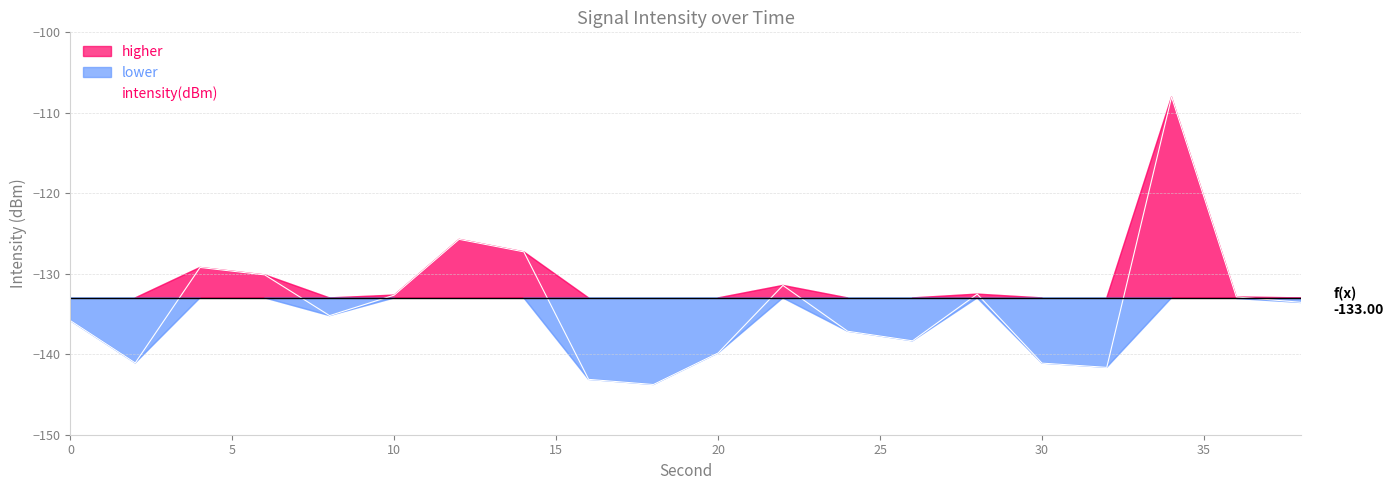

How many lines are shown in the chart?

1